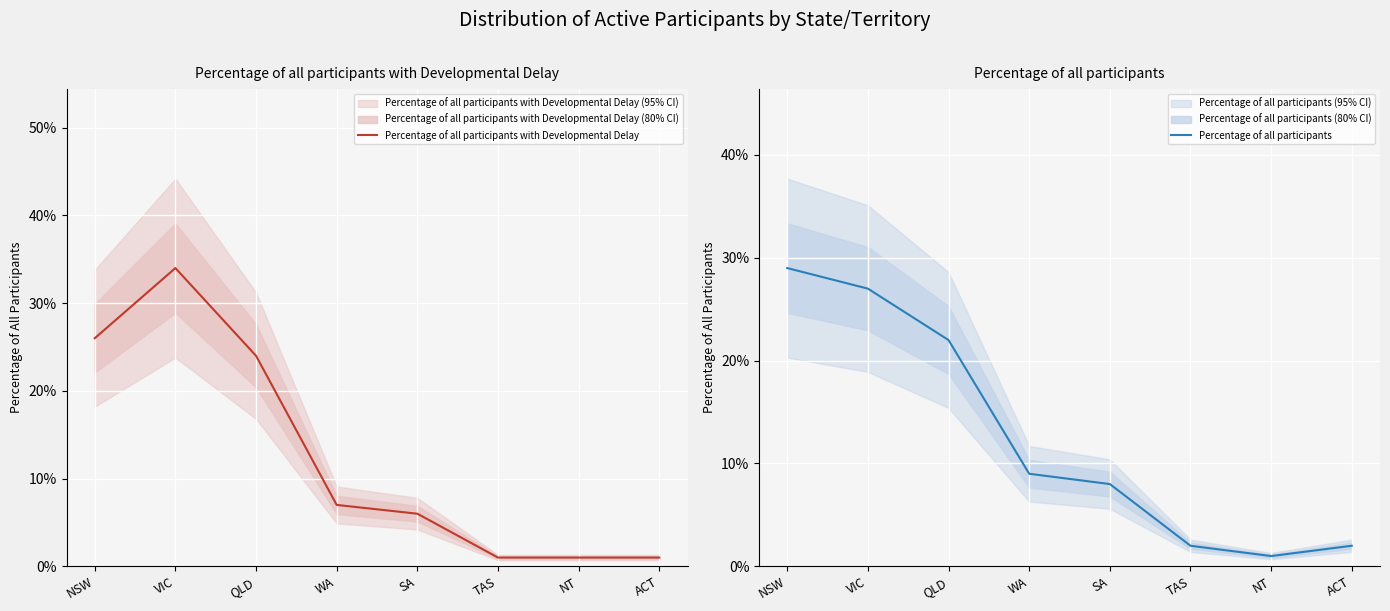

How many times do Percentage of all participants with Developmental Delay and Percentage of all participants cross each other?

2